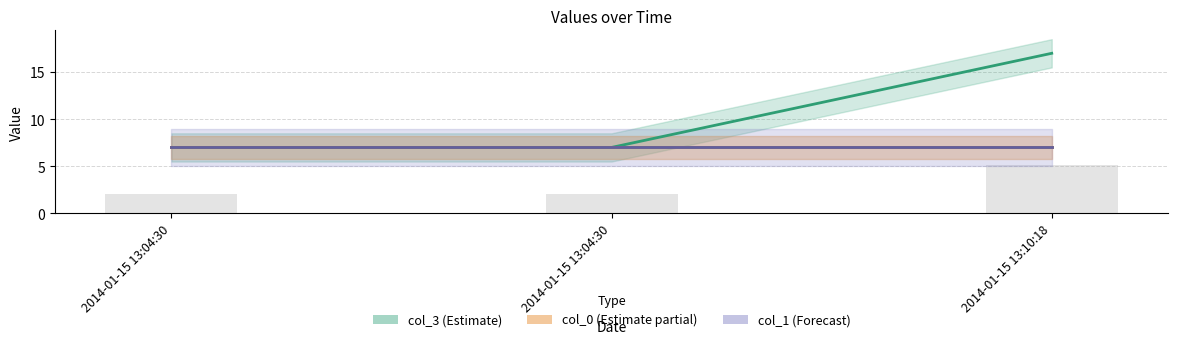

What are all the series names shown in the legend?

col_3 (Estimate), col_0 (Estimate partial), col_1 (Forecast)